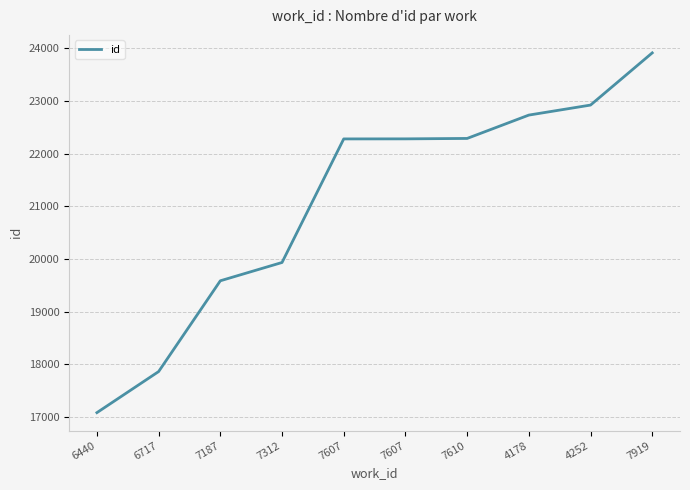

Between 7610 and 4178, which is larger?

4178